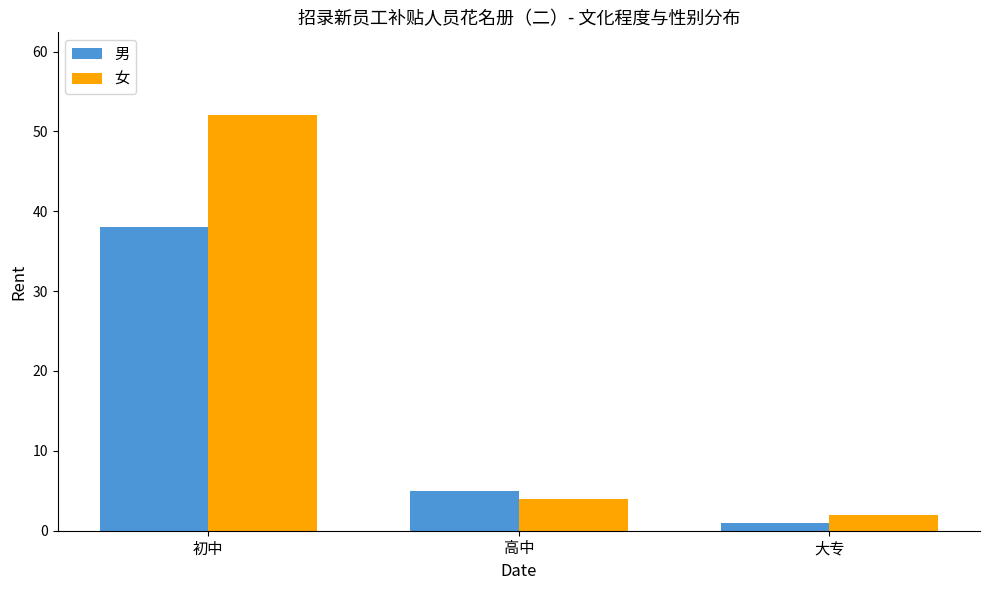

At which category is the sum across all series the highest?

初中